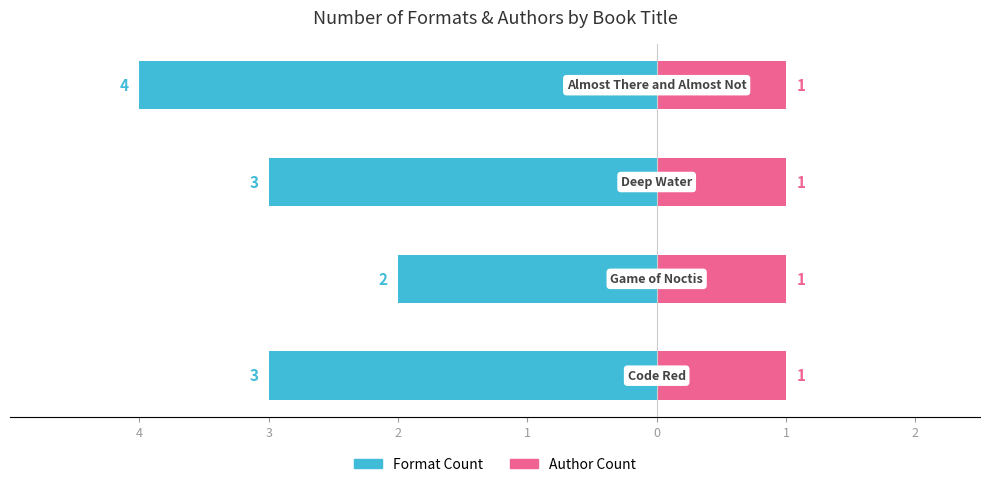

What is the difference between the maximum and minimum values in the Format Count series?

2.0